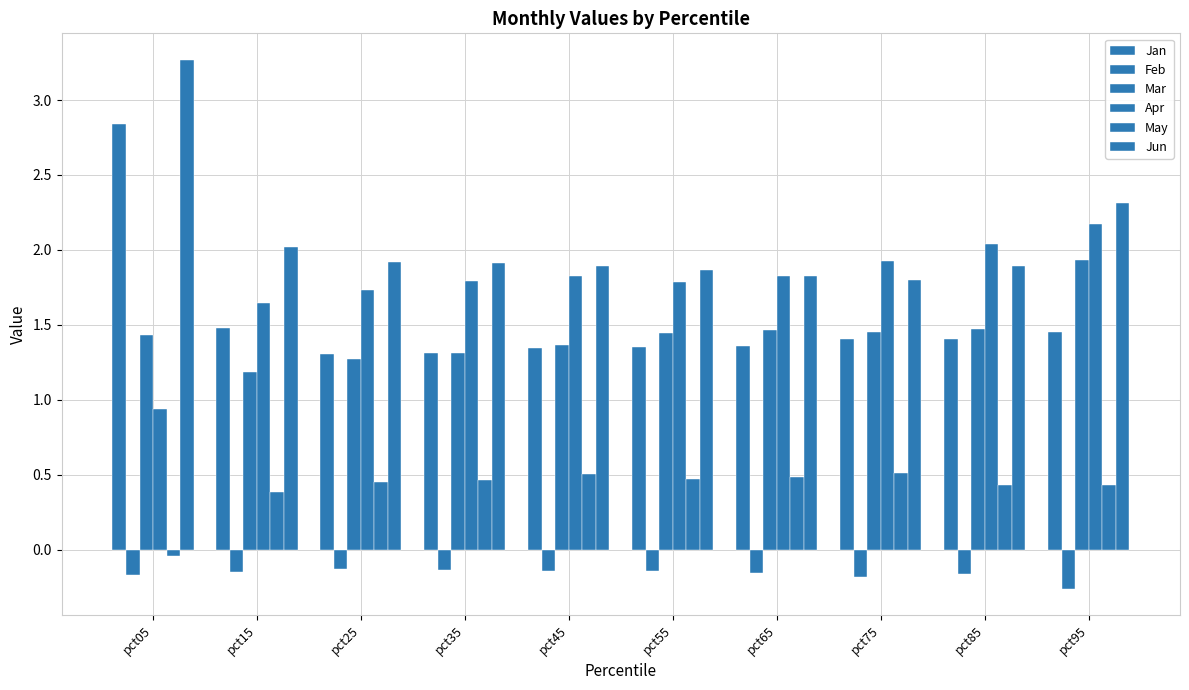

Which series has the largest range (max minus min)?

Jan